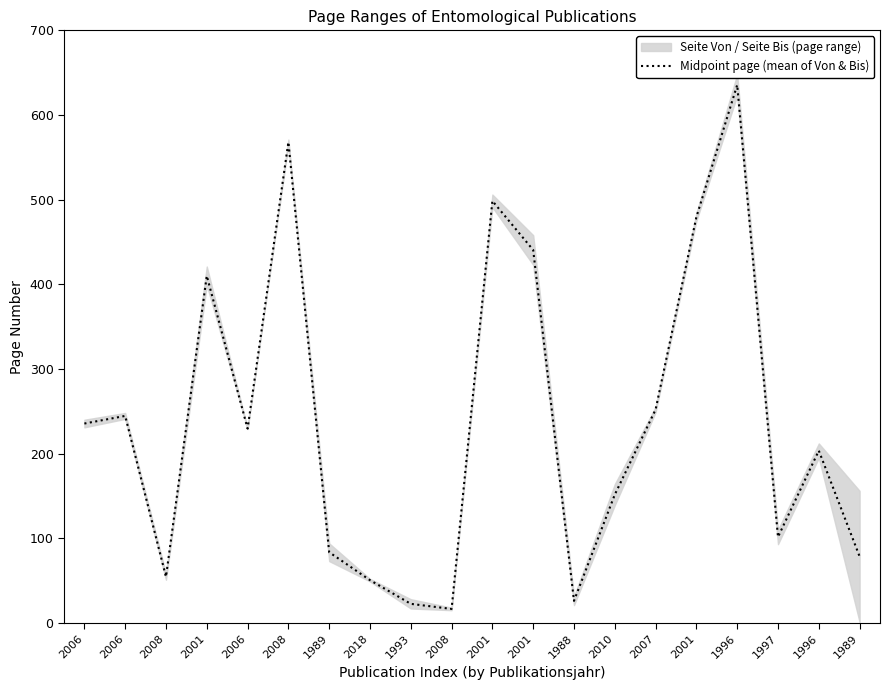

Where is the first local minimum?

2008